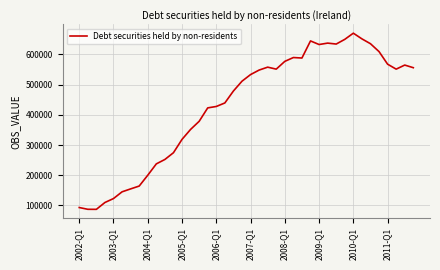

What is the difference between the maximum and minimum values?

583363